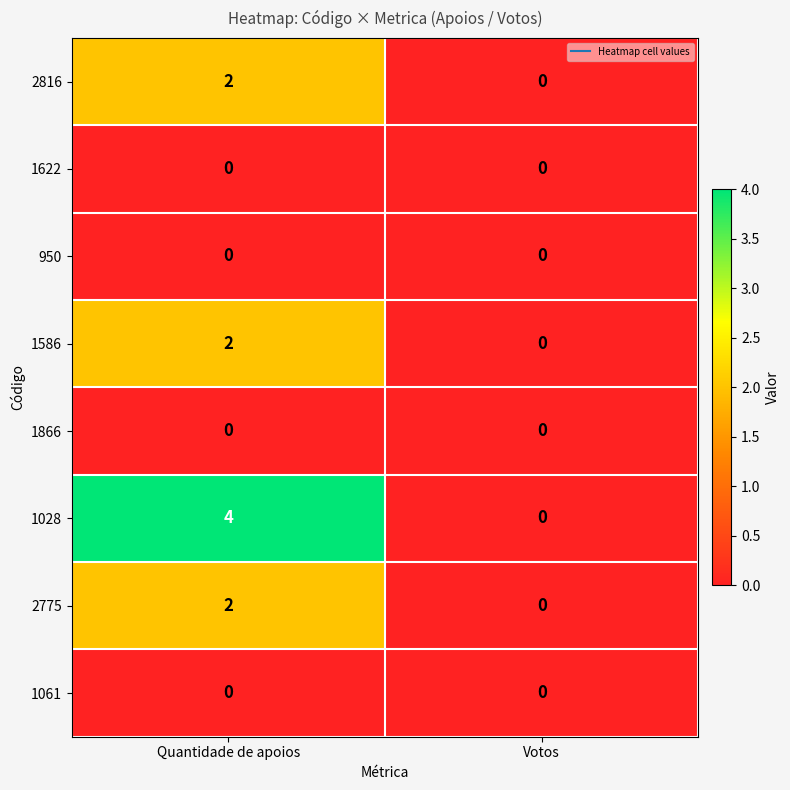

At which category is the sum across all series the highest?

Quantidade de apoios